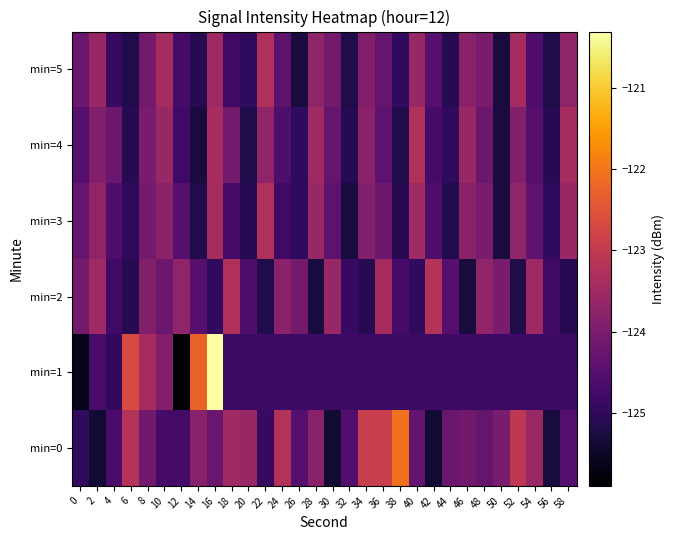

Rank the series at 46 from lowest to highest value.

min=2, min=1, min=0, min=3, min=5, min=4